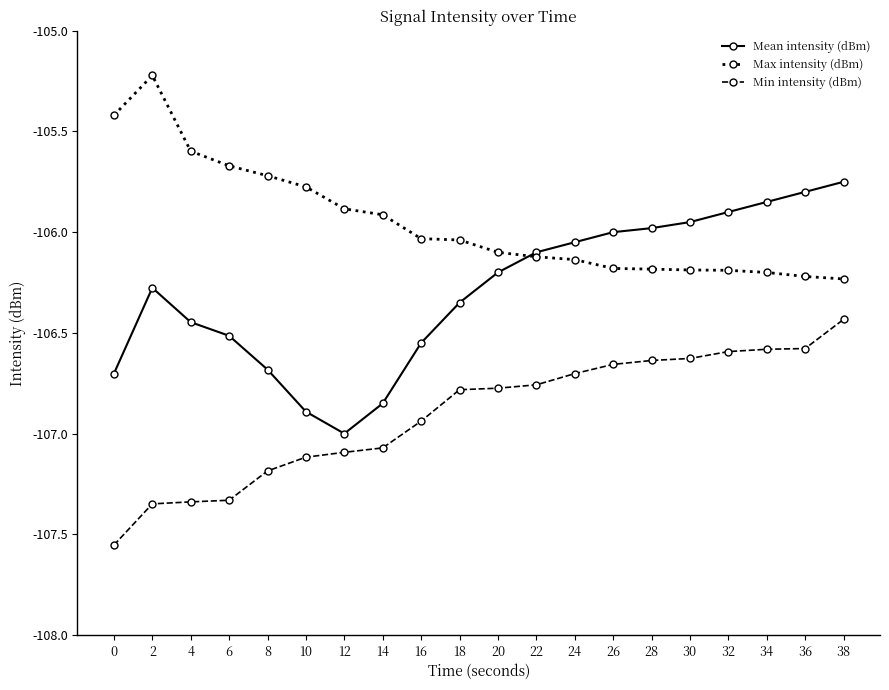

At 10, list the series in order from smallest to largest.

Min intensity (dBm), Mean intensity (dBm), Max intensity (dBm)